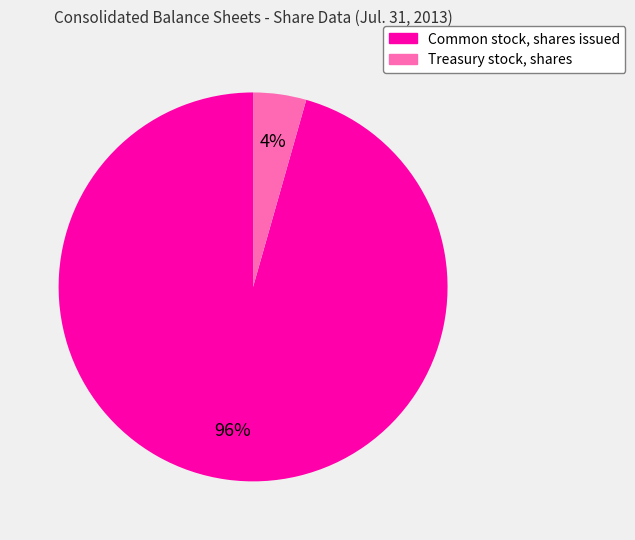

How many slices are in this pie chart?

2